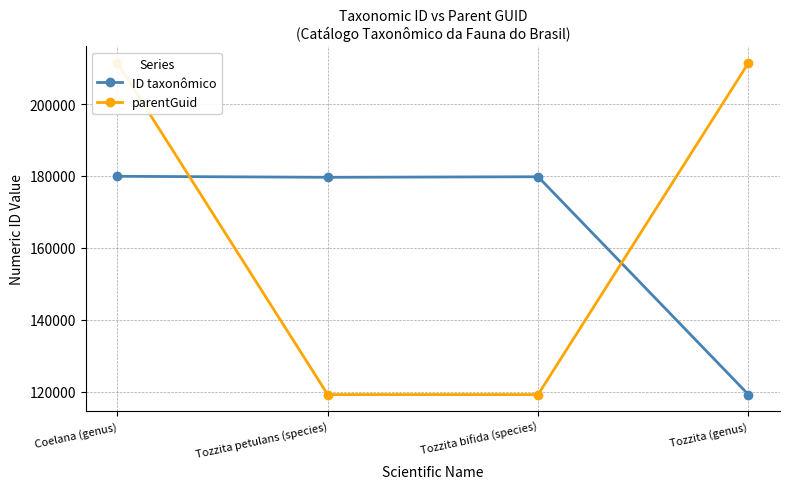

The value of ID taxonômico at Tozzita bifida (species) is 179762. True or false?

True